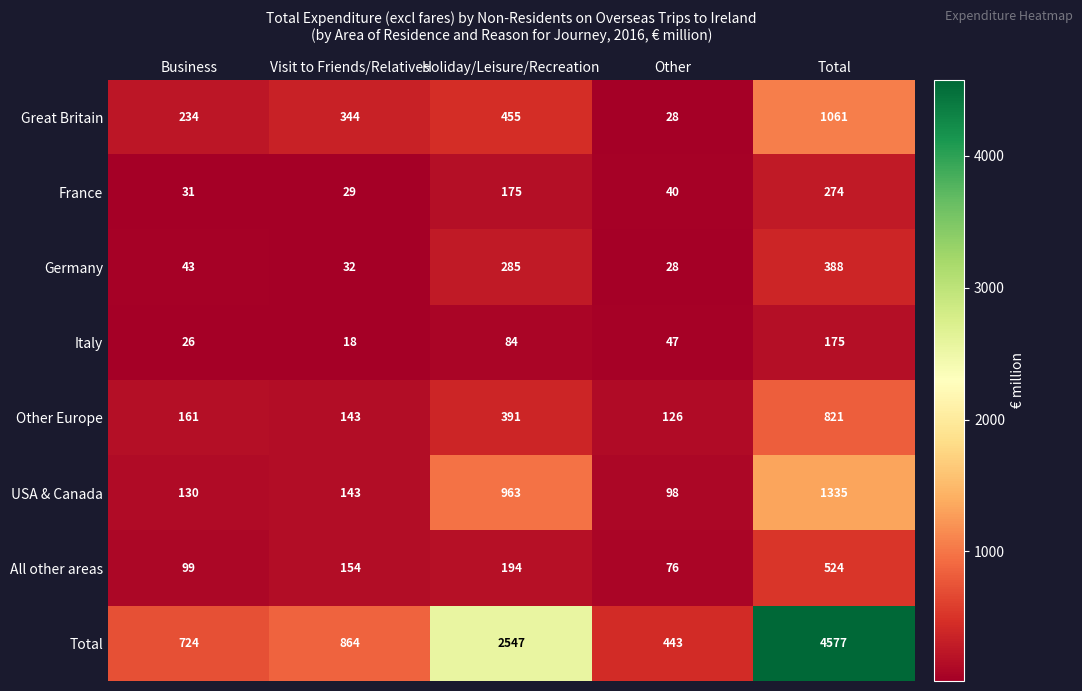

At which category is the sum across all series the highest?

Total